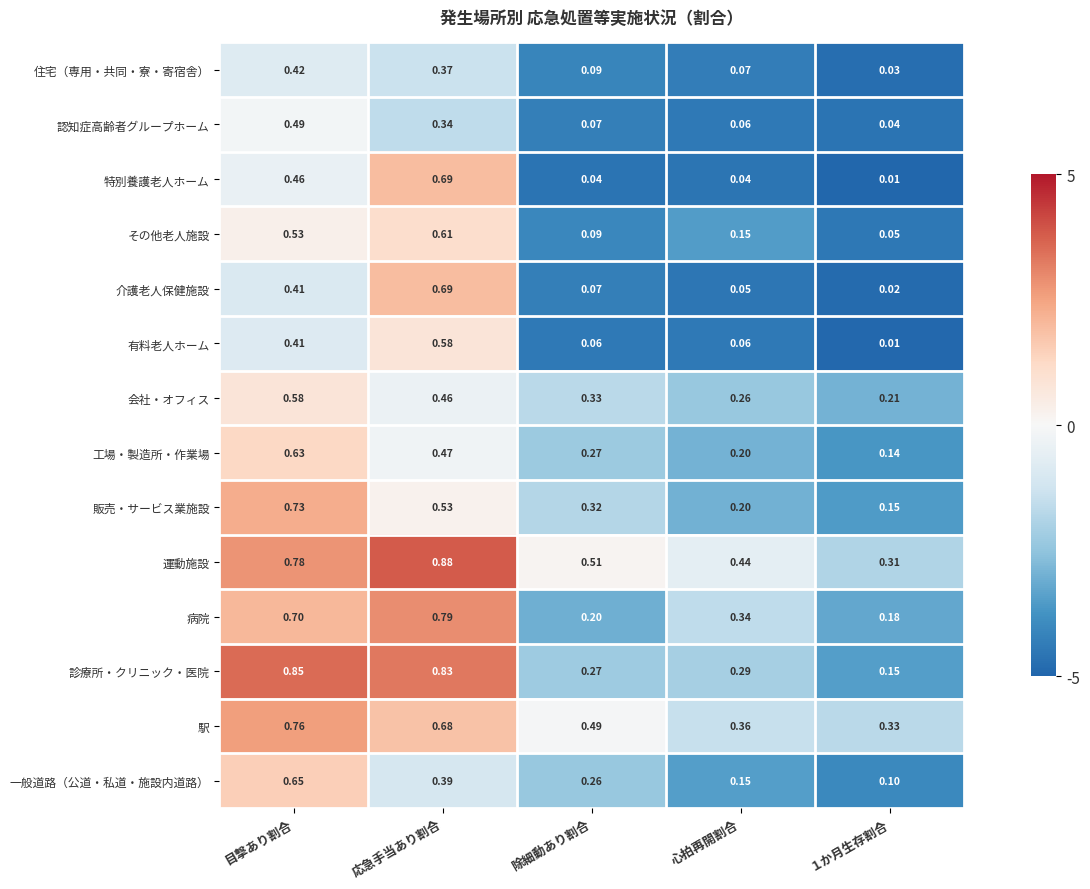

At which category is the sum across all series the highest?

目撃あり割合